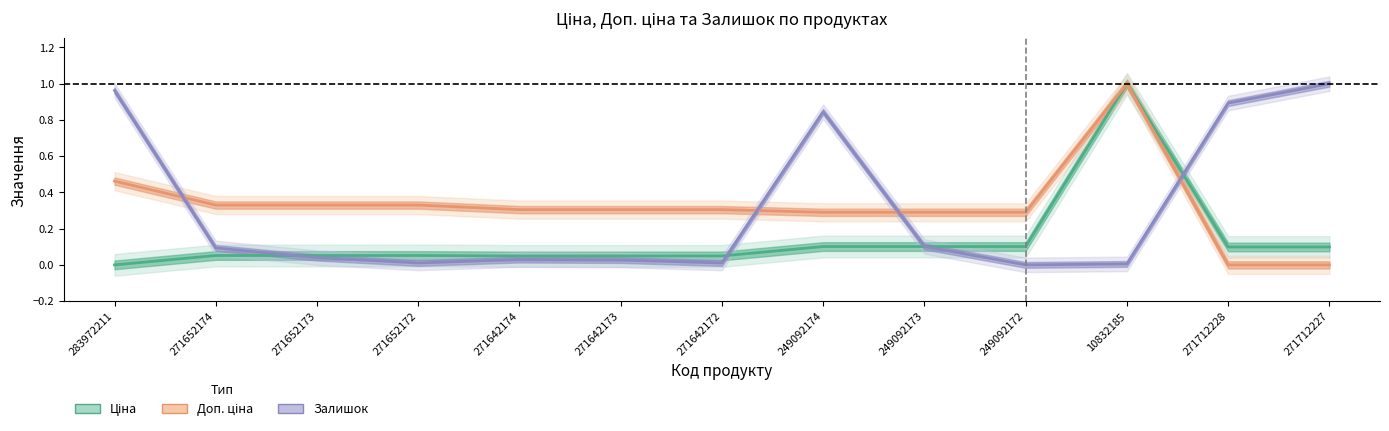

What is the label of the 4th point from the left?

271652172